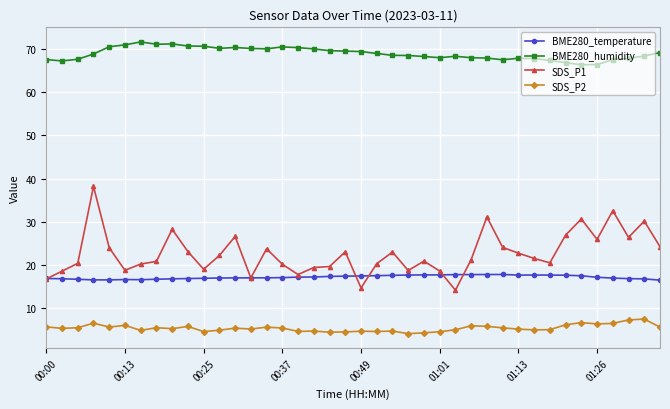

True or false: BME280_humidity and SDS_P1 cross at least once.

False